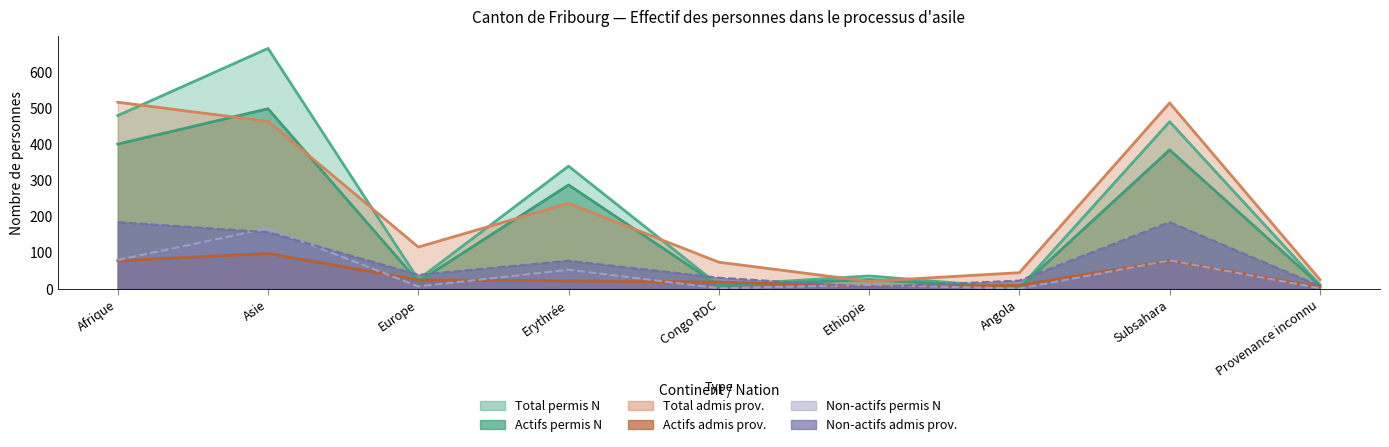

Rank the series at Provenance inconnu from highest to lowest value.

Total (admis prov.), Total (permis N), Personnes actives (N), Non-actives (prov.), Personnes actives (prov.), Non-actives (N)